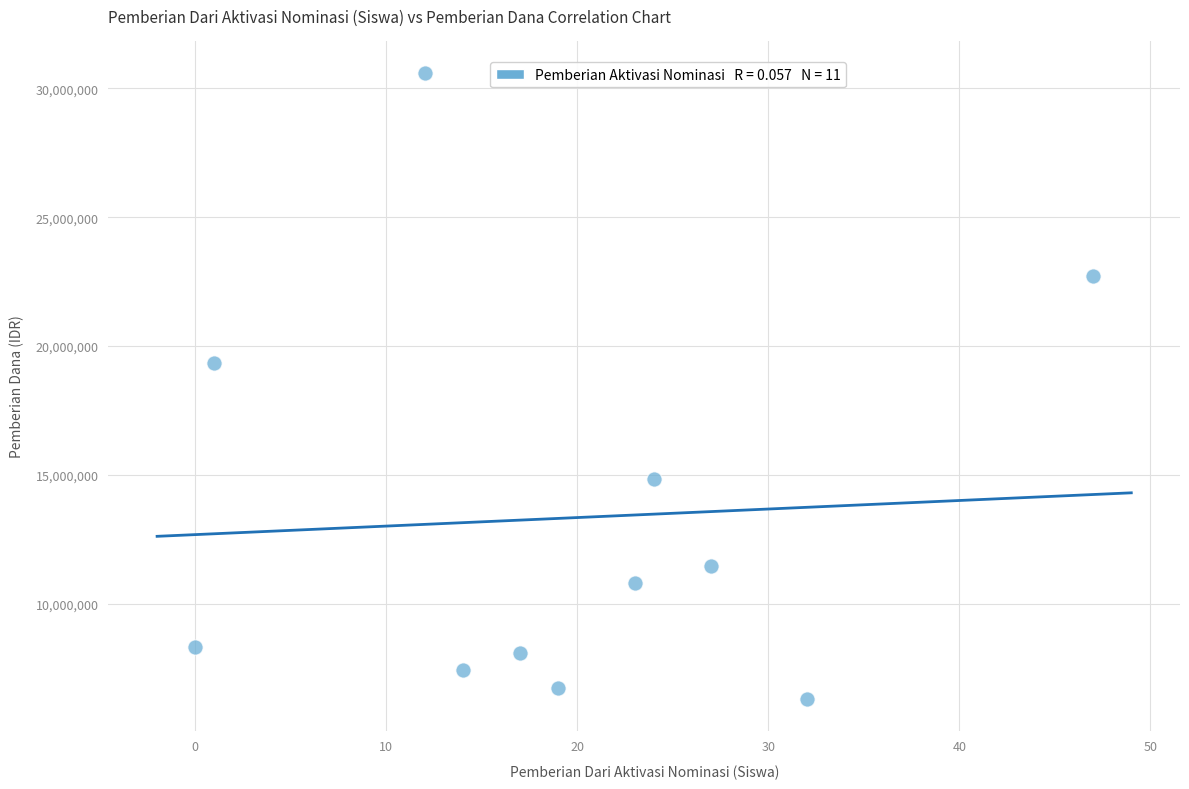

What Y value in the scatter plot is closest to 18450000?

19350000